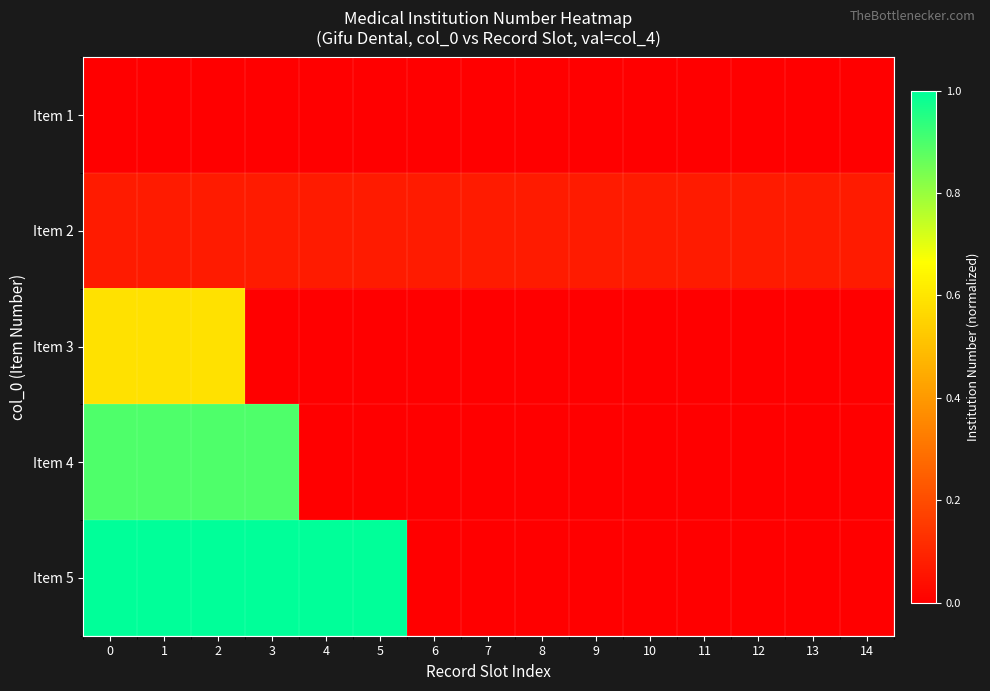

Reading left to right, extract all data points from this chart.

Item 1: 0=0.0	1=0.0	2=0.0	3=0.0	4=0.0	5=0.0	6=0.0	7=0.0	8=0.0	9=-0.1	10=-0.1	11=-0.1	12=-0.1	13=-0.1	14=-0.1
Item 2: 0=0.1	1=0.1	2=0.1	3=0.1	4=0.1	5=0.1	6=0.1	7=0.1	8=0.1	9=0.1	10=0.1	11=0.1	12=0.1	13=0.1	14=0.1
Item 3: 0=0.6	1=0.6	2=0.6	3=-0.1	4=-0.1	5=-0.1	6=-0.1	7=-0.1	8=-0.1	9=-0.1	10=-0.1	11=-0.1	12=-0.1	13=-0.1	14=-0.1
Item 4: 0=0.9	1=0.9	2=0.9	3=0.9	4=-0.1	5=-0.1	6=-0.1	7=-0.1	8=-0.1	9=-0.1	10=-0.1	11=-0.1	12=-0.1	13=-0.1	14=-0.1
Item 5: 0=1.0	1=1.0	2=1.0	3=1.0	4=1.0	5=1.0	6=-0.1	7=-0.1	8=-0.1	9=-0.1	10=-0.1	11=-0.1	12=-0.1	13=-0.1	14=-0.1